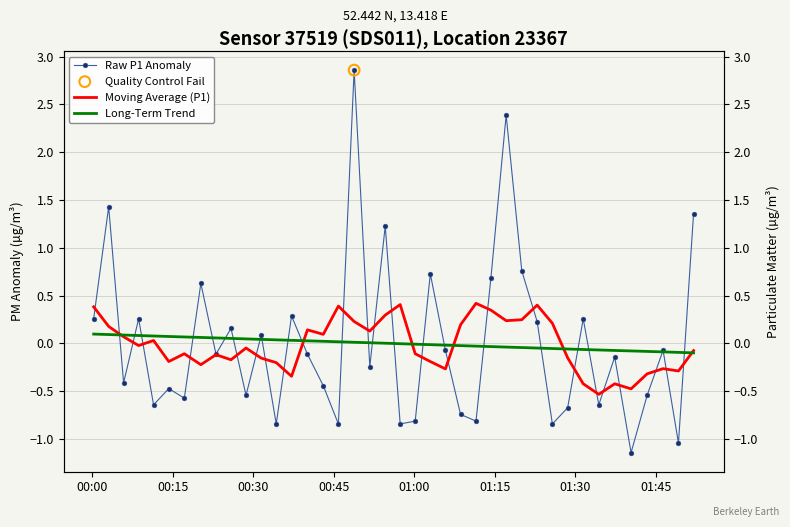

Is the value of Raw P1 Anomaly at 8 greater than the value of Moving Average (P1) at 13?

Yes